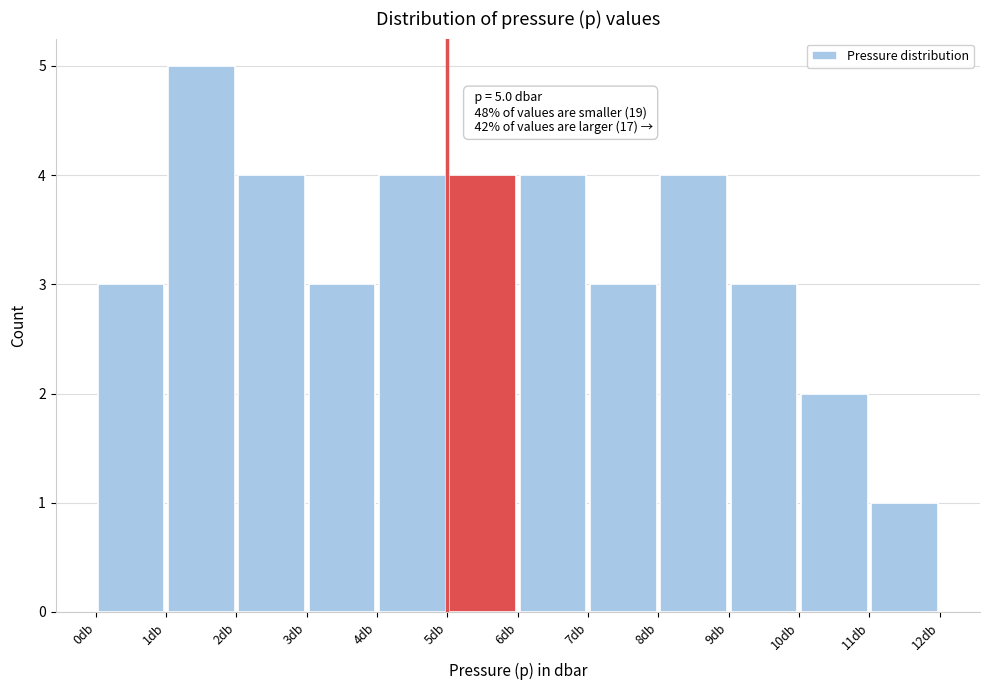

Over which range of the x-axis is the bar tallest?

1 to 2